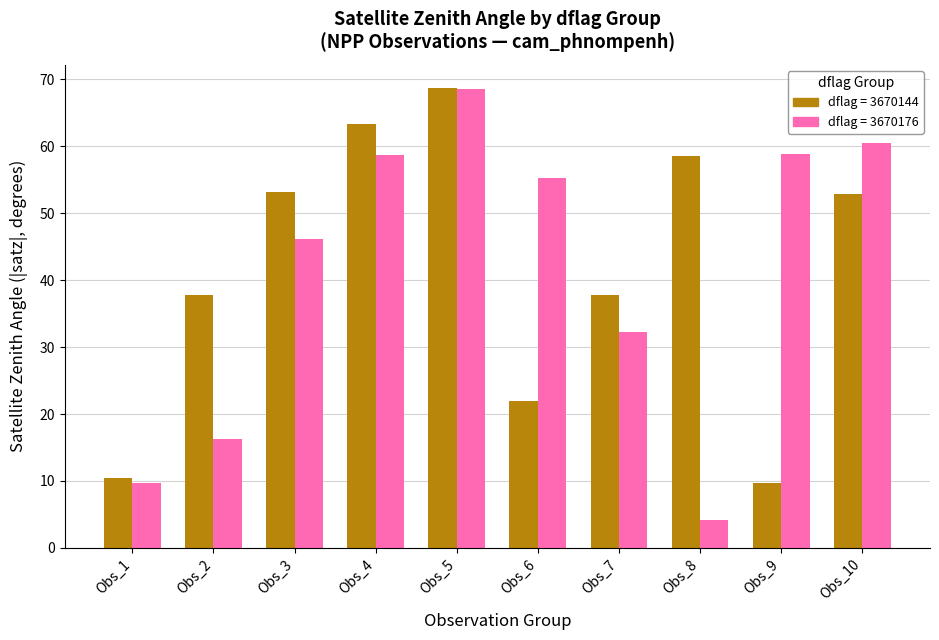

What is the difference between the highest and lowest values at Obs_10?

7.6